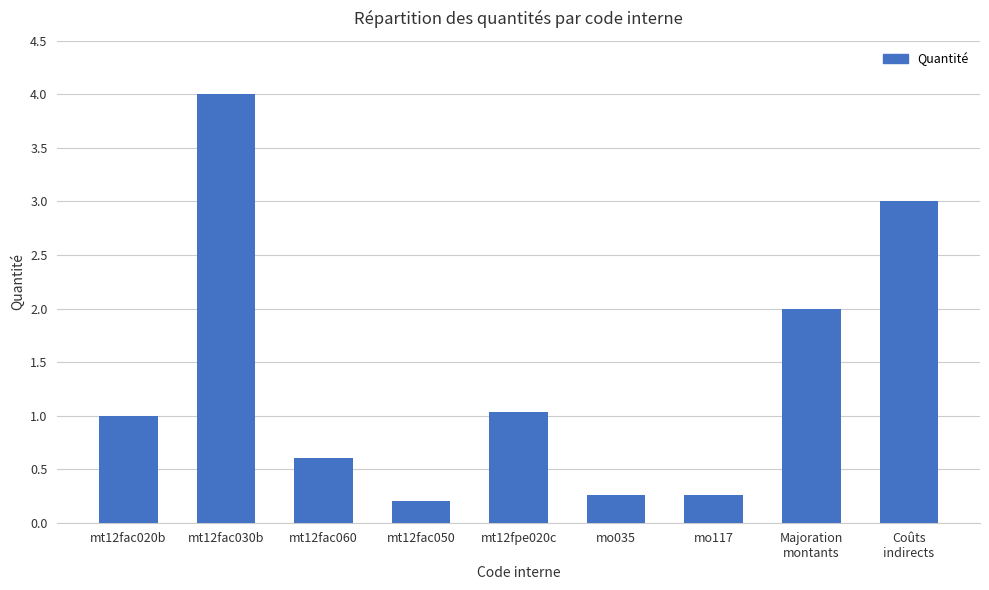

Reading left to right, extract all data points from this chart.

1.0	4.0	0.6	0.2	1.0	0.3	0.3	2.0	3.0